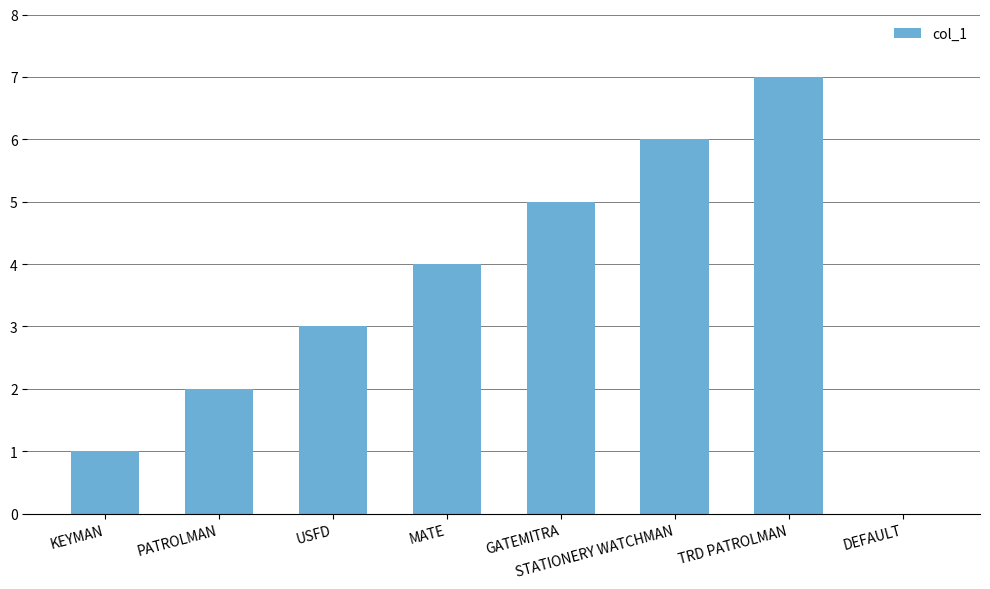

Are the bars horizontal?

No